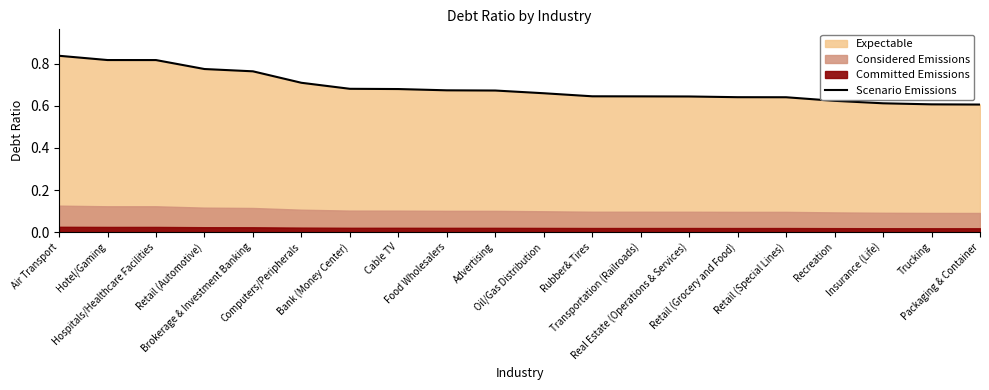

Rank the categories by value from lowest to highest.

Packaging & Container, Trucking, Insurance (Life), Recreation, Retail (Special Lines), Retail (Grocery and Food), Real Estate (Operations & Services), Transportation (Railroads), Rubber& Tires, Oil/Gas Distribution, Advertising, Food Wholesalers, Cable TV, Bank (Money Center), Computers/Peripherals, Brokerage & Investment Banking, Retail (Automotive), Hospitals/Healthcare Facilities, Hotel/Gaming, Air Transport